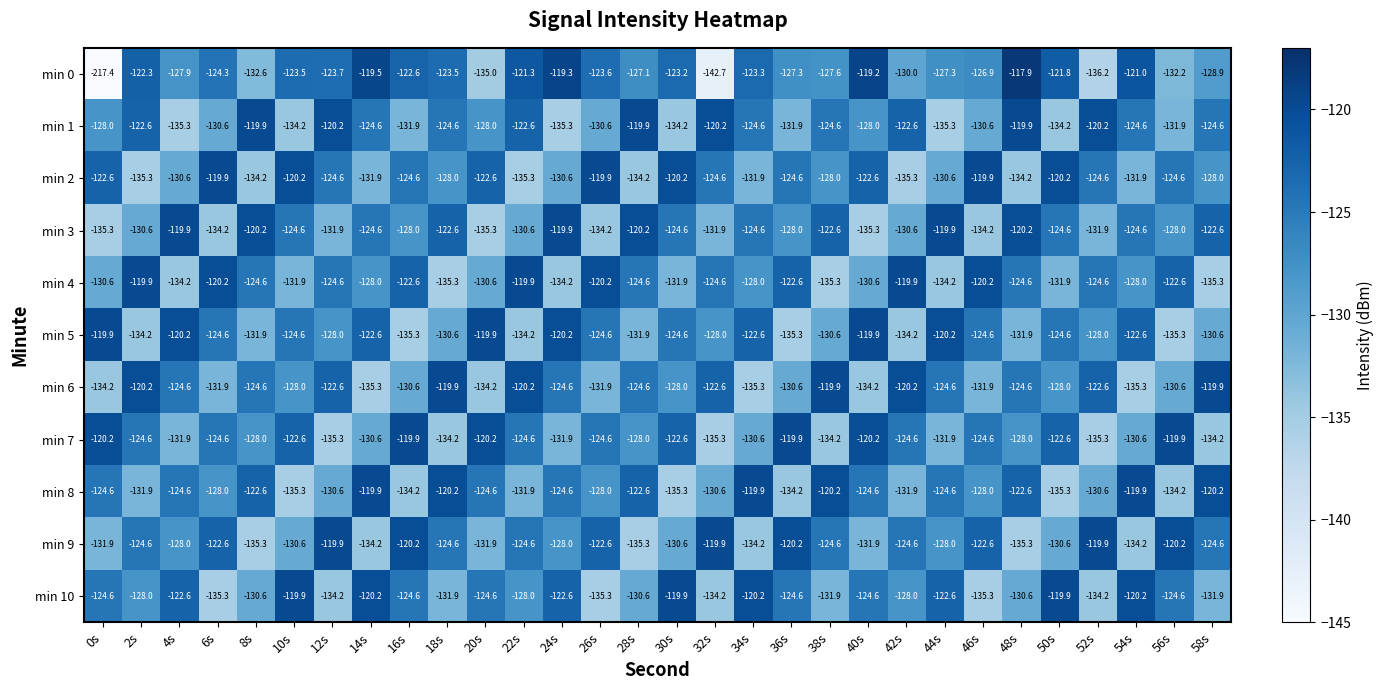

The min 9 series shows -59.6 at 40s. True or false?

False